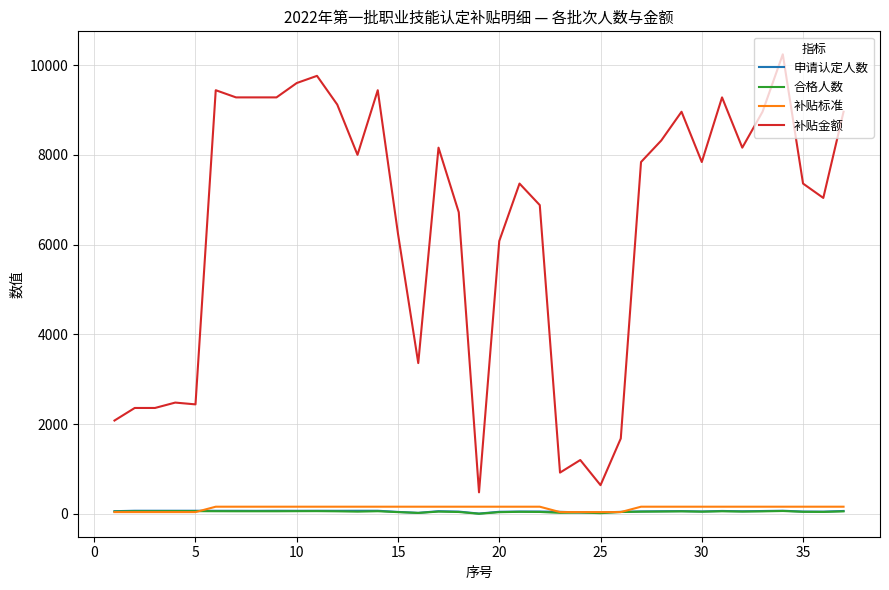

How many intersections are there between 补贴标准 and 合格人数?

3